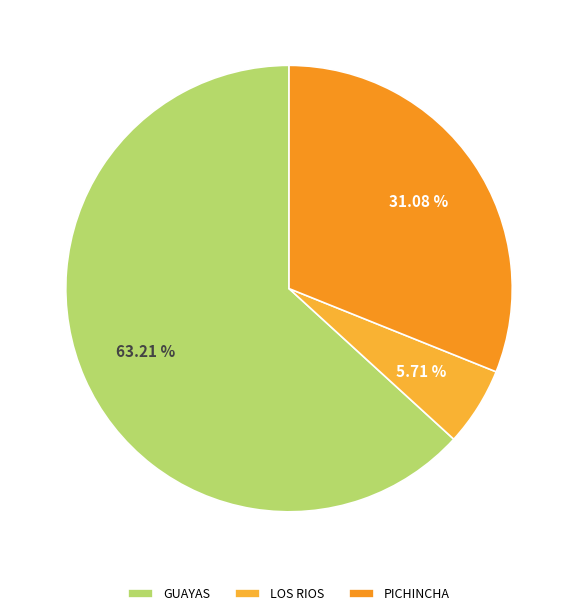

Count the number of slices in the pie.

3